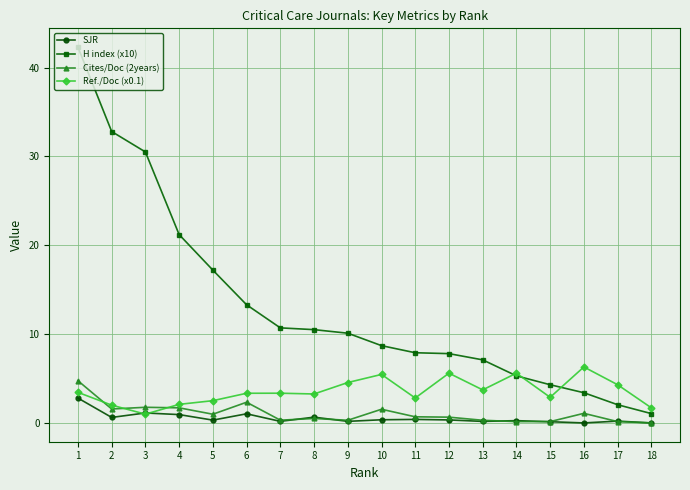

What is the spread (max minus min) of values at 7?

10.5